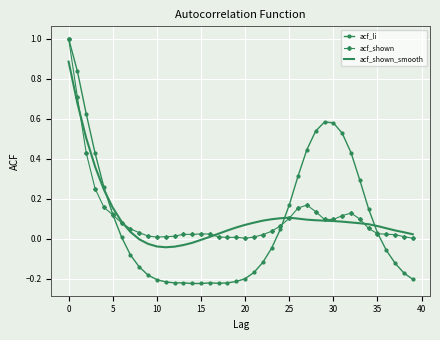

What is the highest value of the acf_li series?

1.0